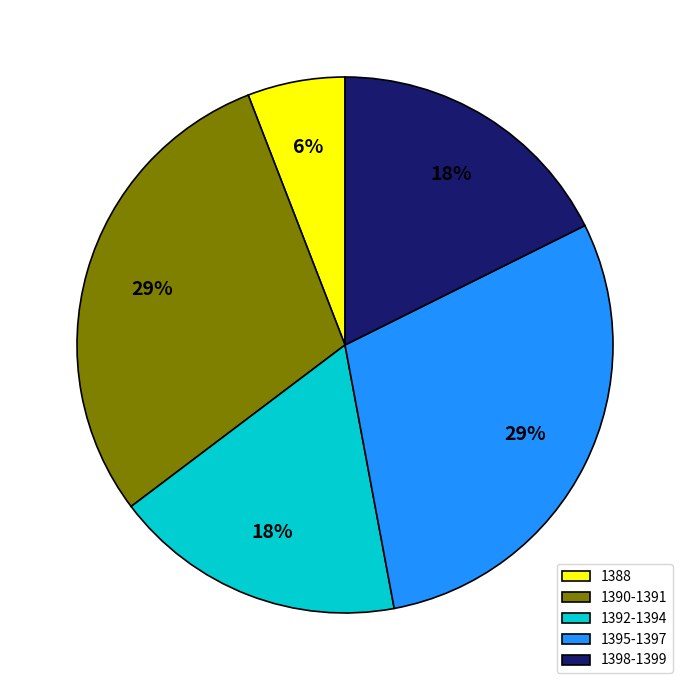

Do 1388 and 1392-1394 together represent more than half of the pie?

No